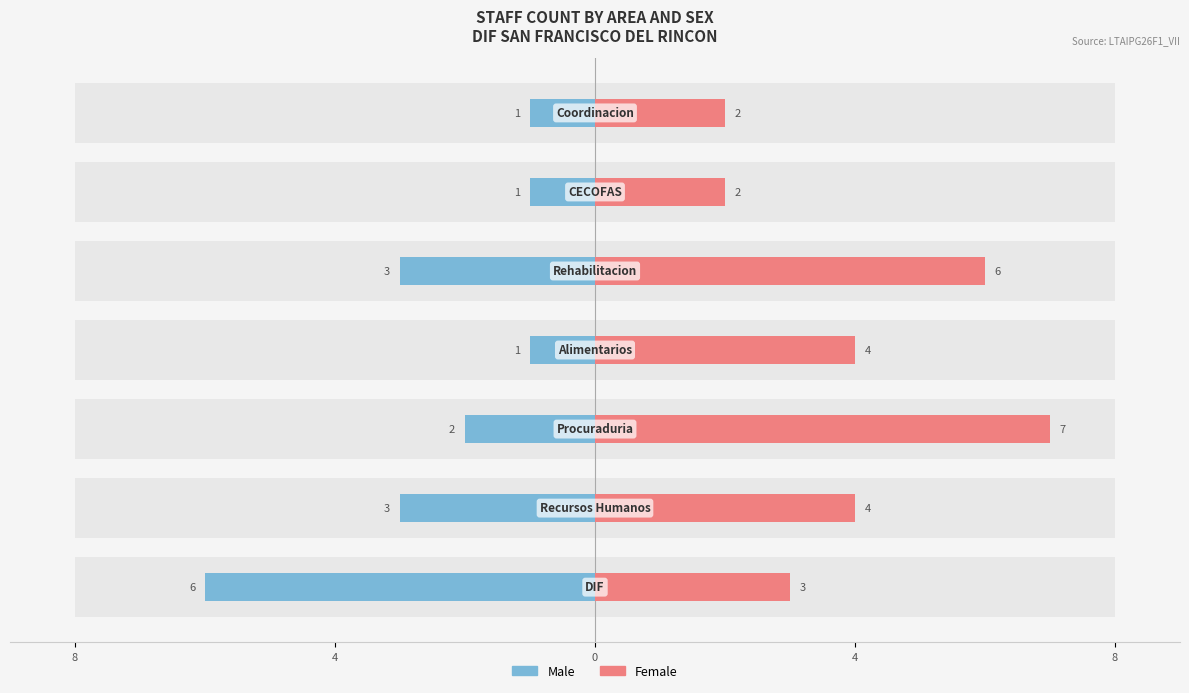

What is the sum of the Female values at 6 and 4?

6